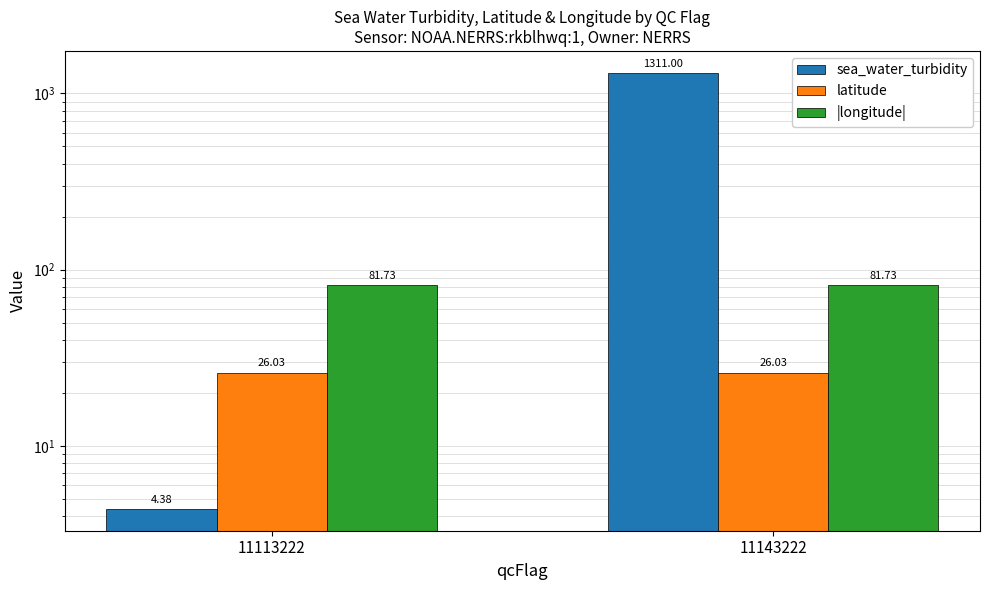

Reading left to right, list all the values displayed in this chart.

sea_water_turbidity: 4.4	1311.0
latitude: 26.0	26.0
|longitude|: 81.7	81.7